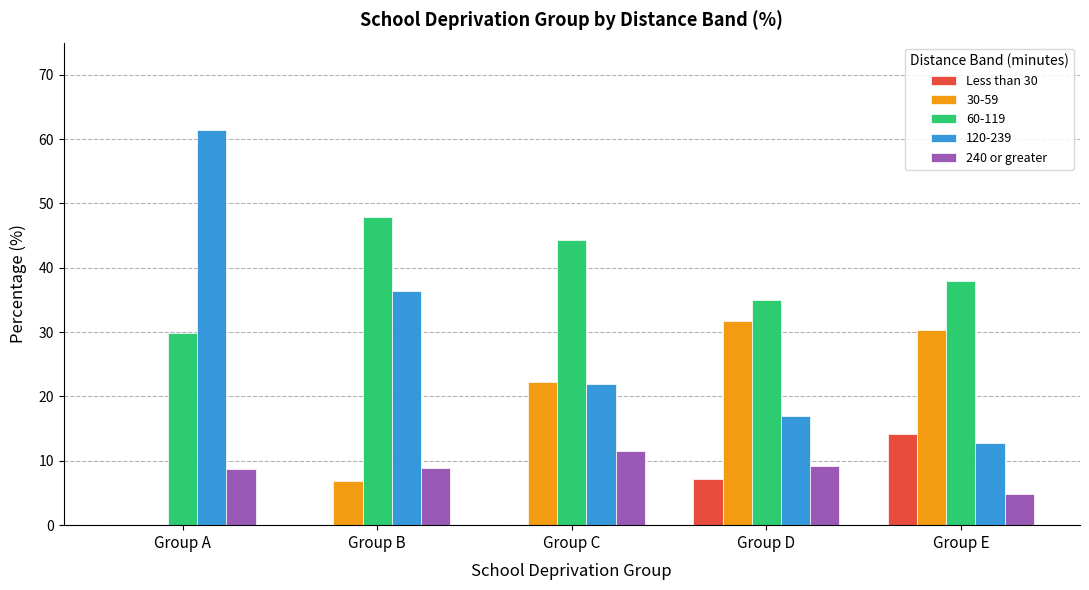

Count the number of categories in the chart.

5